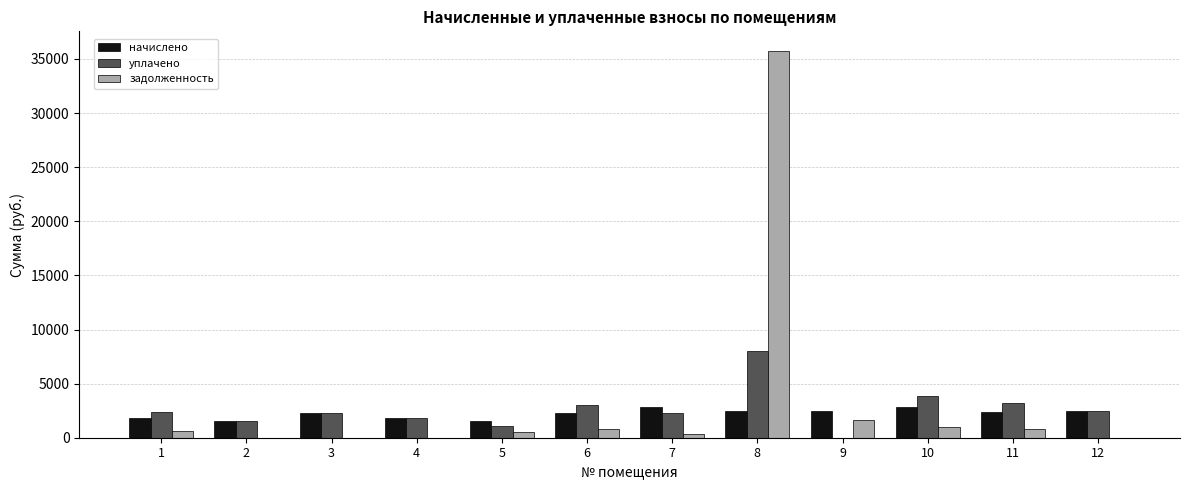

What is the average value of the уплачено series?

2659.7